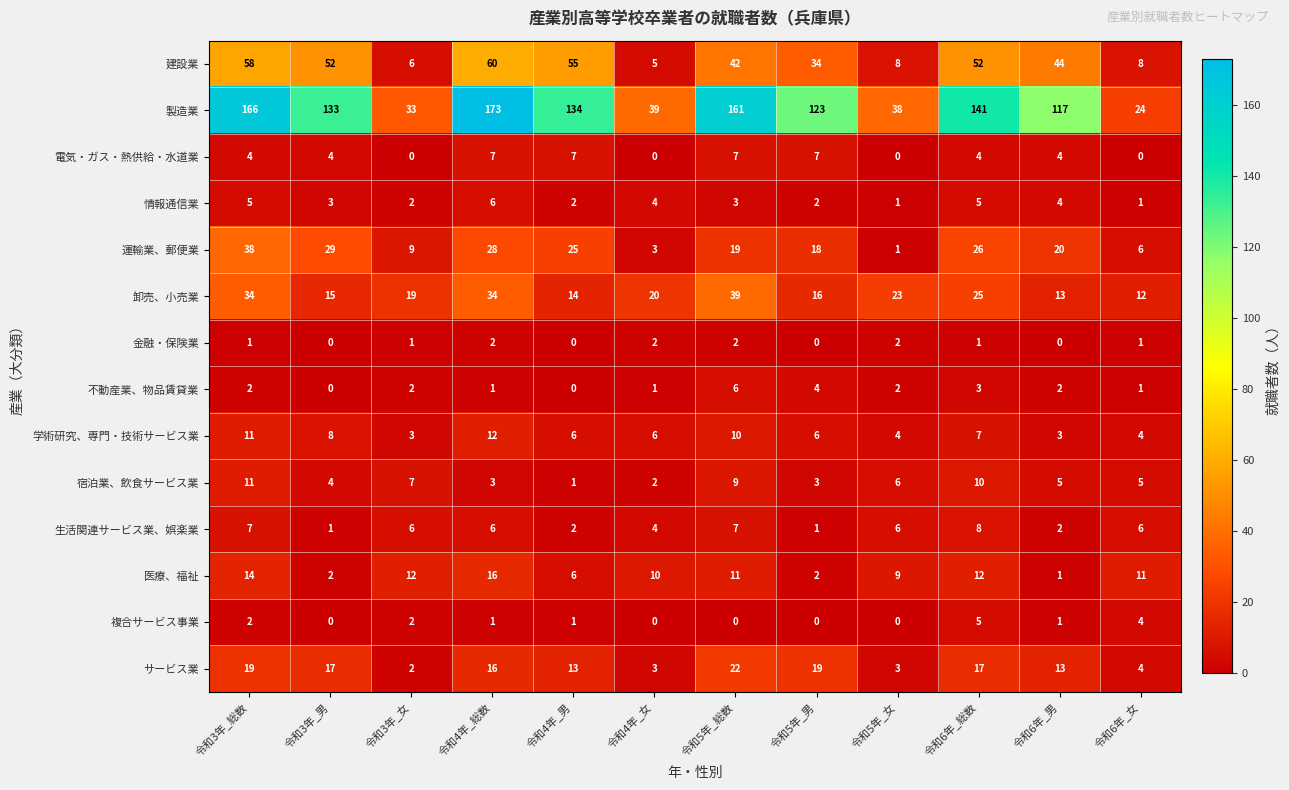

What is the difference between the highest and lowest values at 令和5年_女?

38